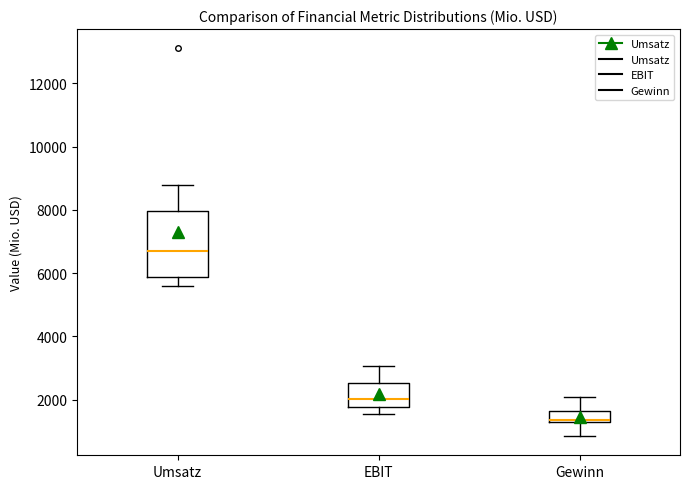

Comparing the boxes themselves (not the whiskers), which one is the tallest?

Umsatz